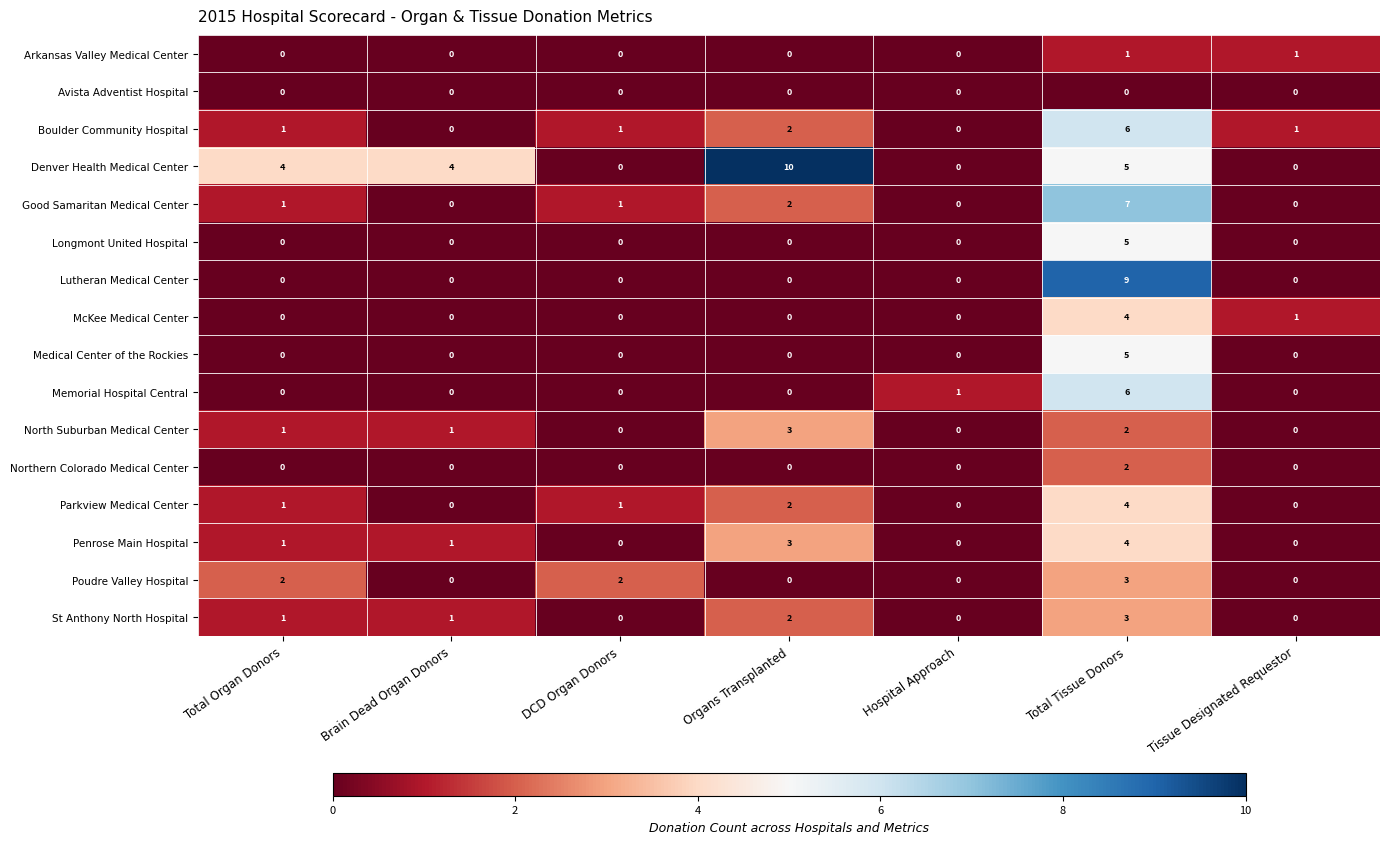

How many Parkview Medical Center values are between 0 and 2?

6